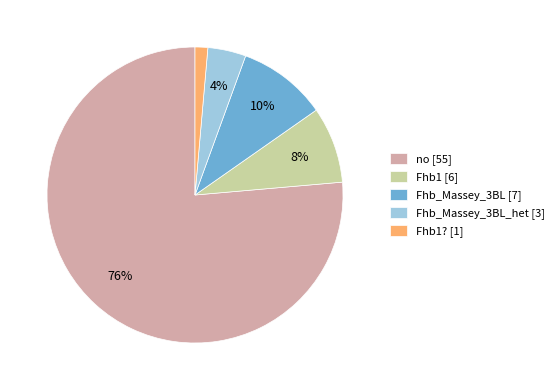

The Fhb1? [1] slice represents 11% of the pie. True or false?

False